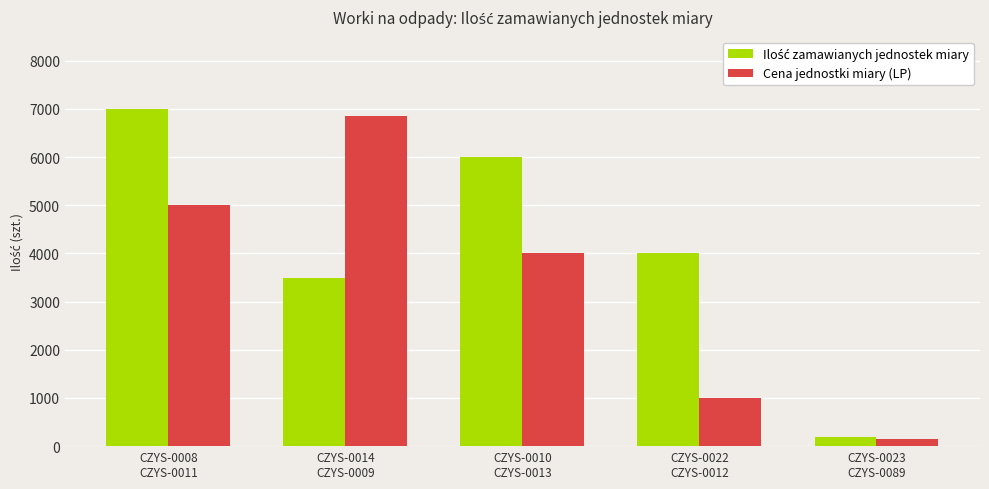

Between CZYS-0014
CZYS-0009 and CZYS-0022
CZYS-0012, which series saw the biggest shift?

Cena jednostki miary (LP)